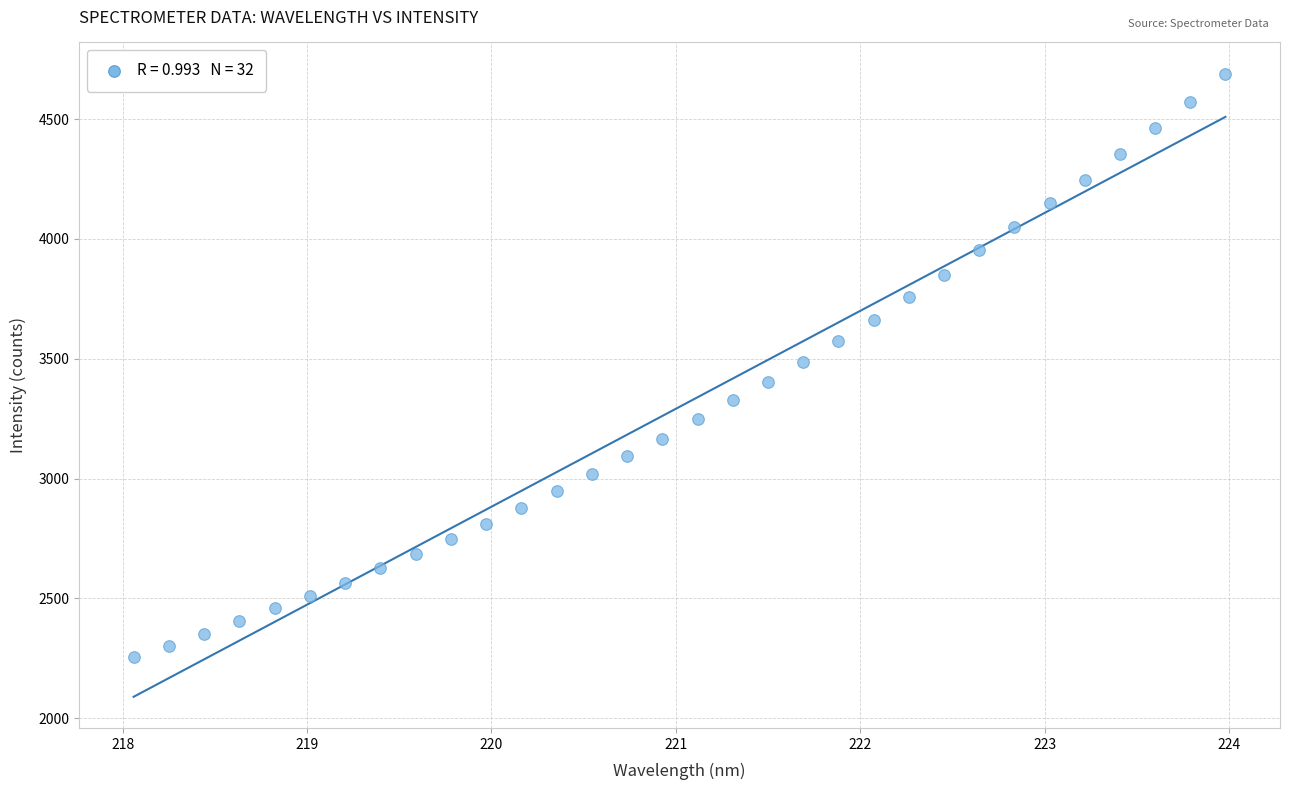

What is the range of X values (max minus min)?

5.9